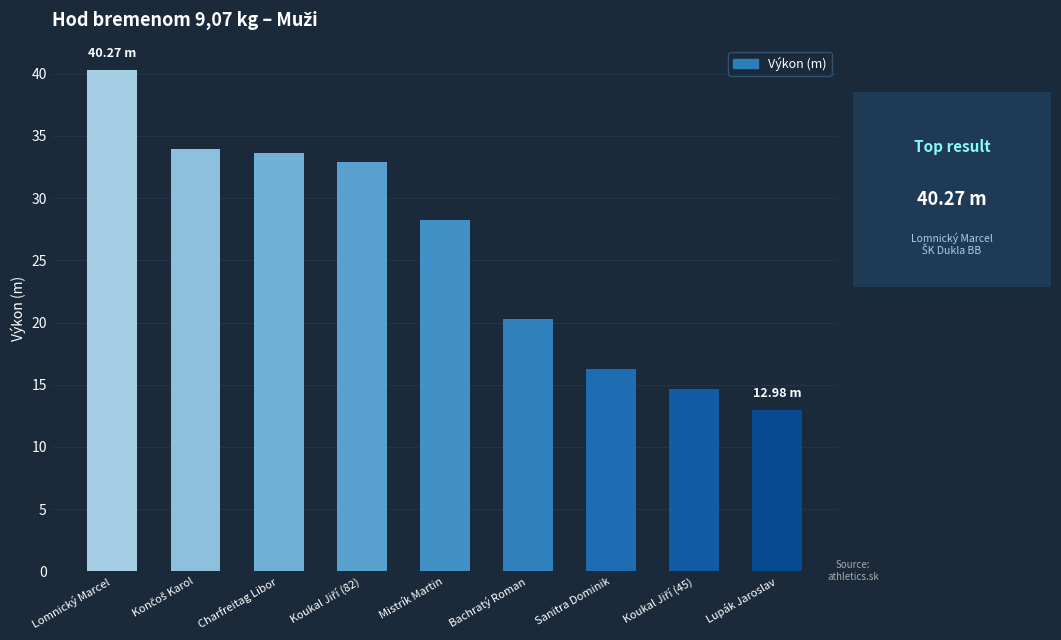

What is the difference between the second highest and second lowest values?

19.3